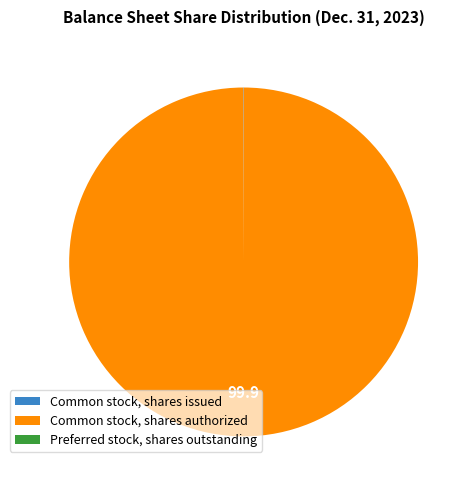

Is there any slice that represents more than half of the pie?

Yes